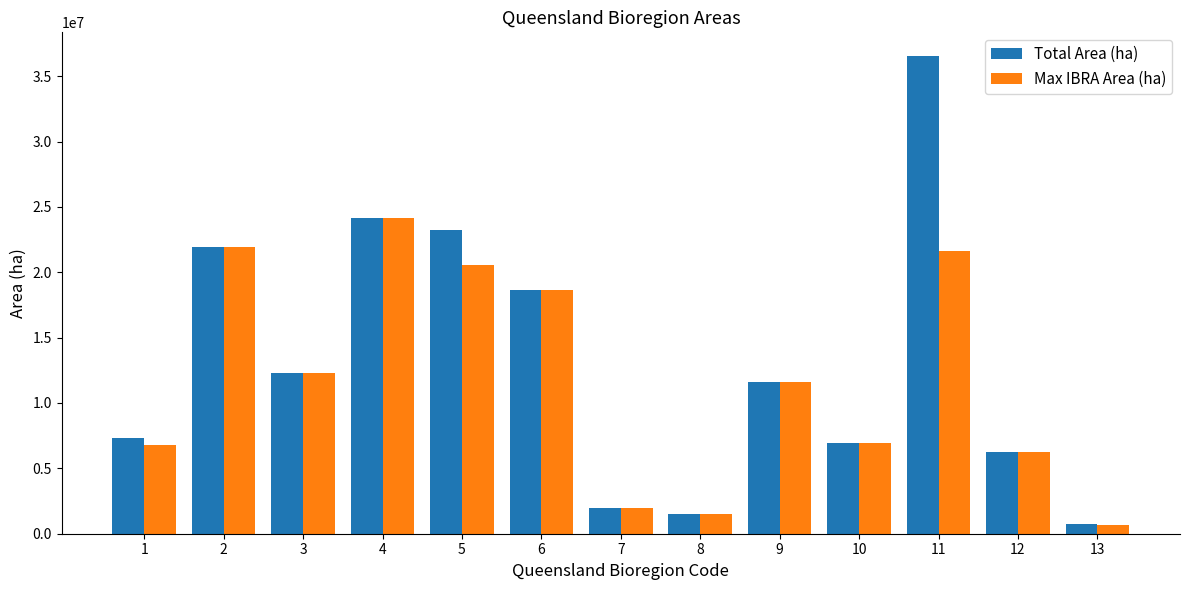

Where is Total Area (ha) nearest to the value 18650950?

6